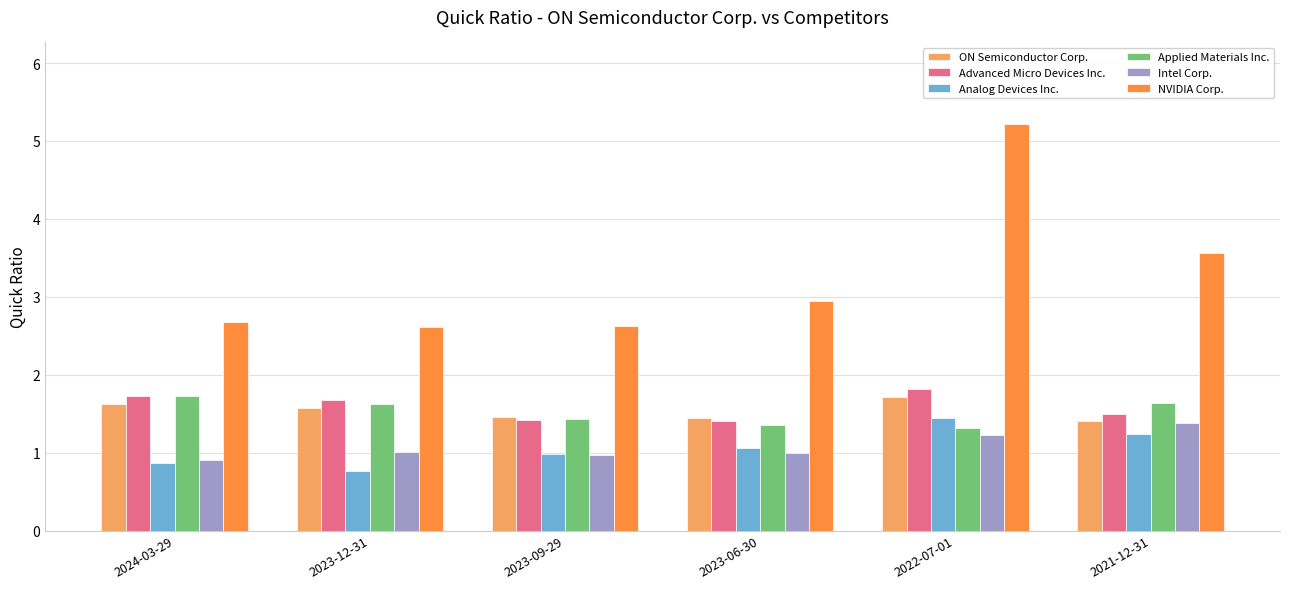

Is it true that Advanced Micro Devices Inc. equals 1.8 at 2022-07-01?

True